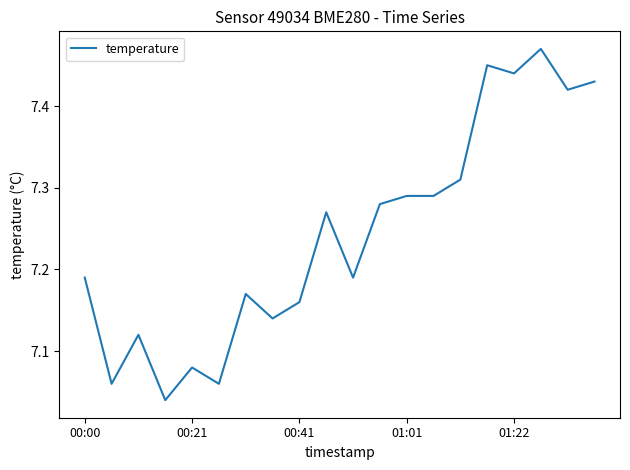

What is the difference between the maximum and minimum values?

0.4